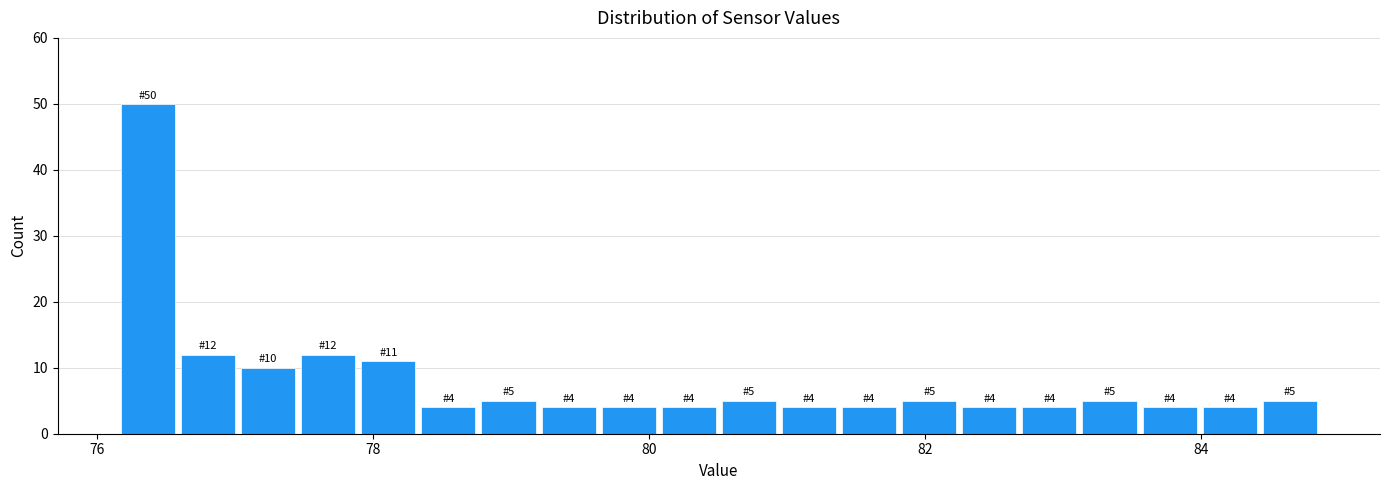

Around what value on the x-axis is the tallest bar? Give the approximate position of its centre, as read against the axis.

76.4